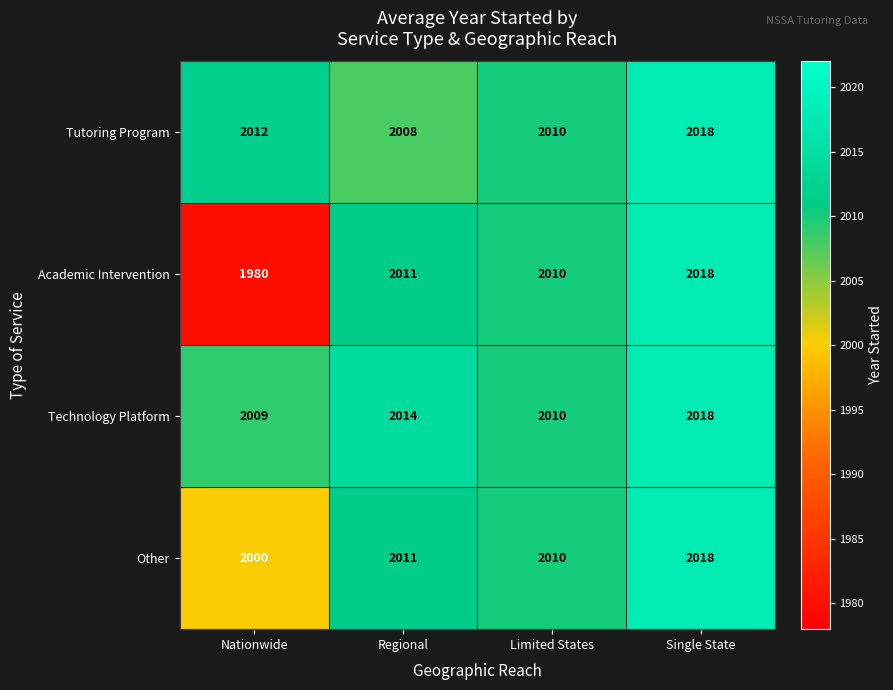

Is it true that Technology Platform equals 667 at Regional?

False